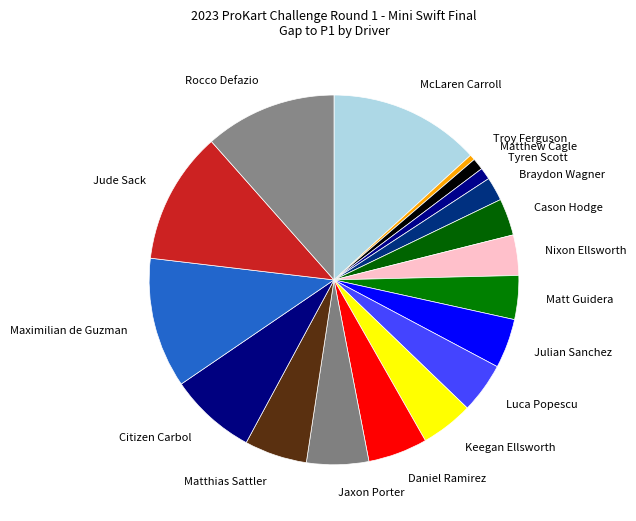

Which has a higher value, Rocco Defazio or Matthias Sattler?

Rocco Defazio